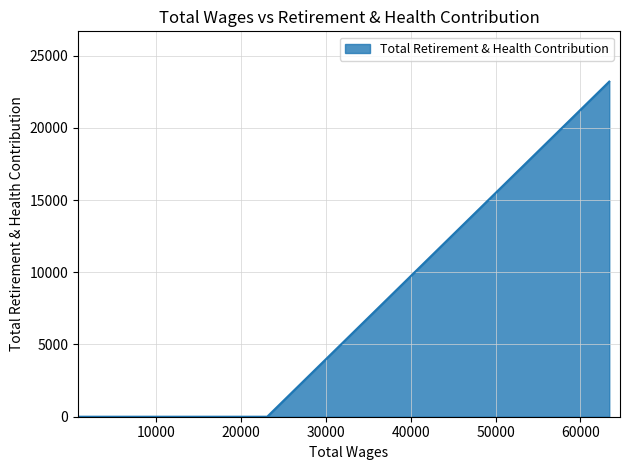

How many lines are shown in the chart?

1